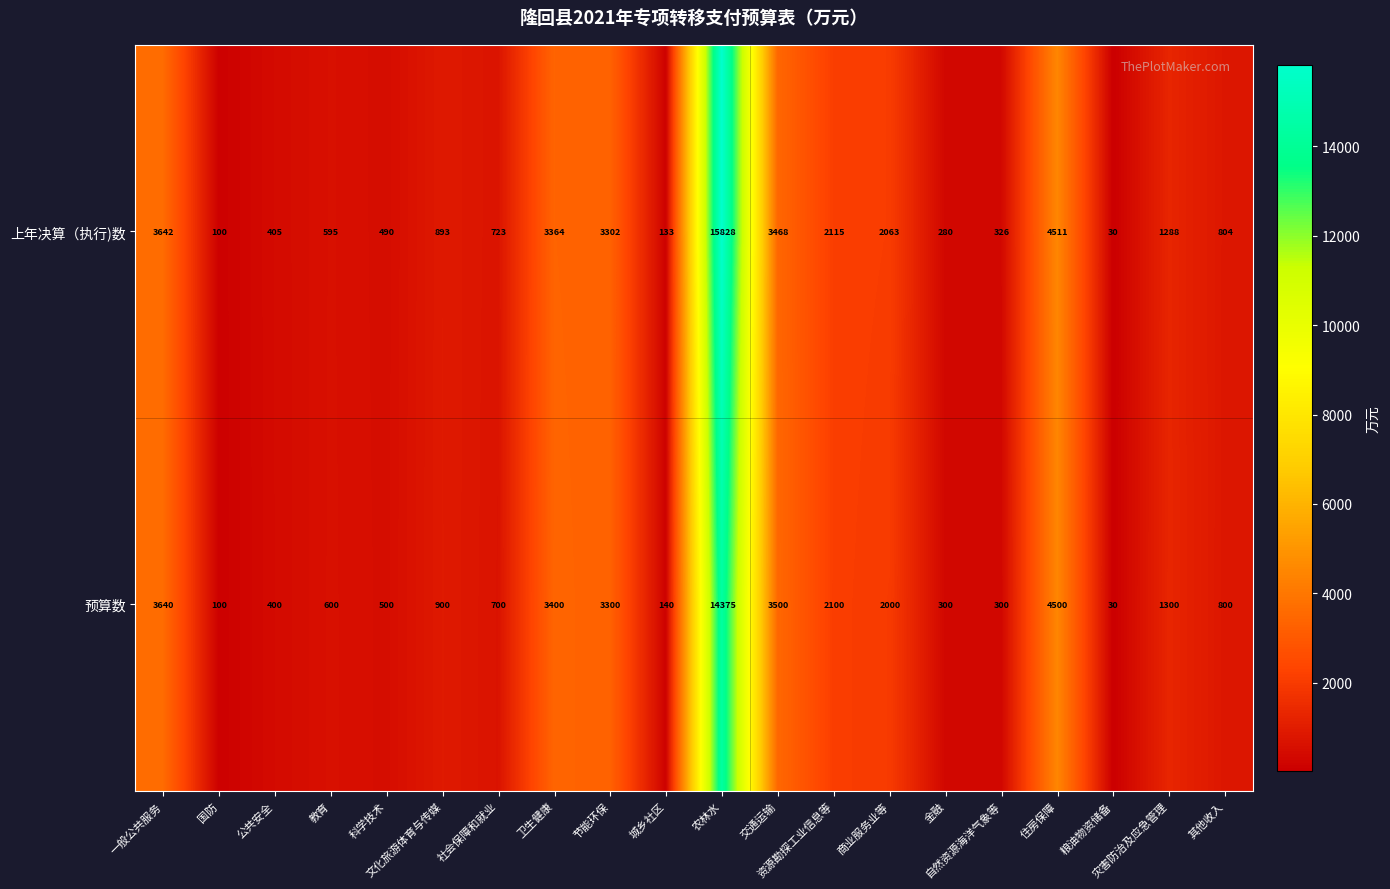

What is the minimum value shown in the chart?

30